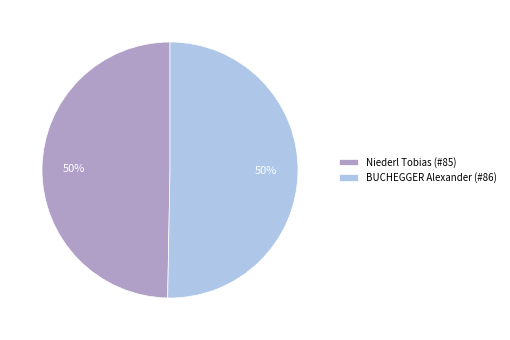

What percentage is the BUCHEGGER Alexander (#86) slice, to the nearest percent?

50%